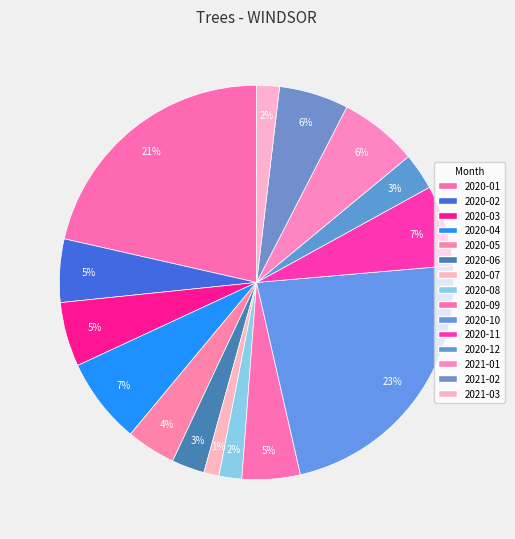

Count the number of slices in the pie.

15